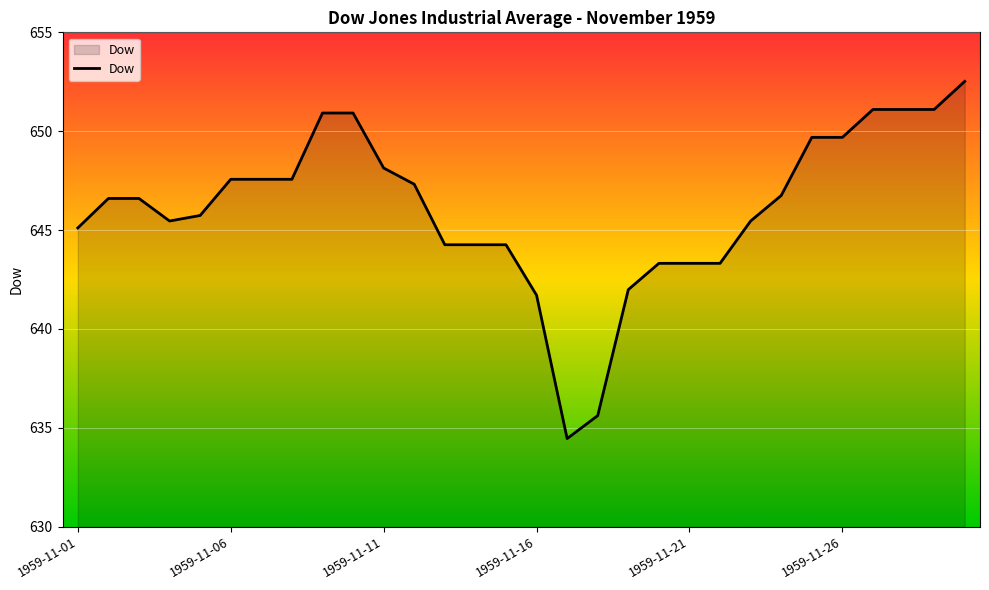

How many lines are shown in the chart?

1